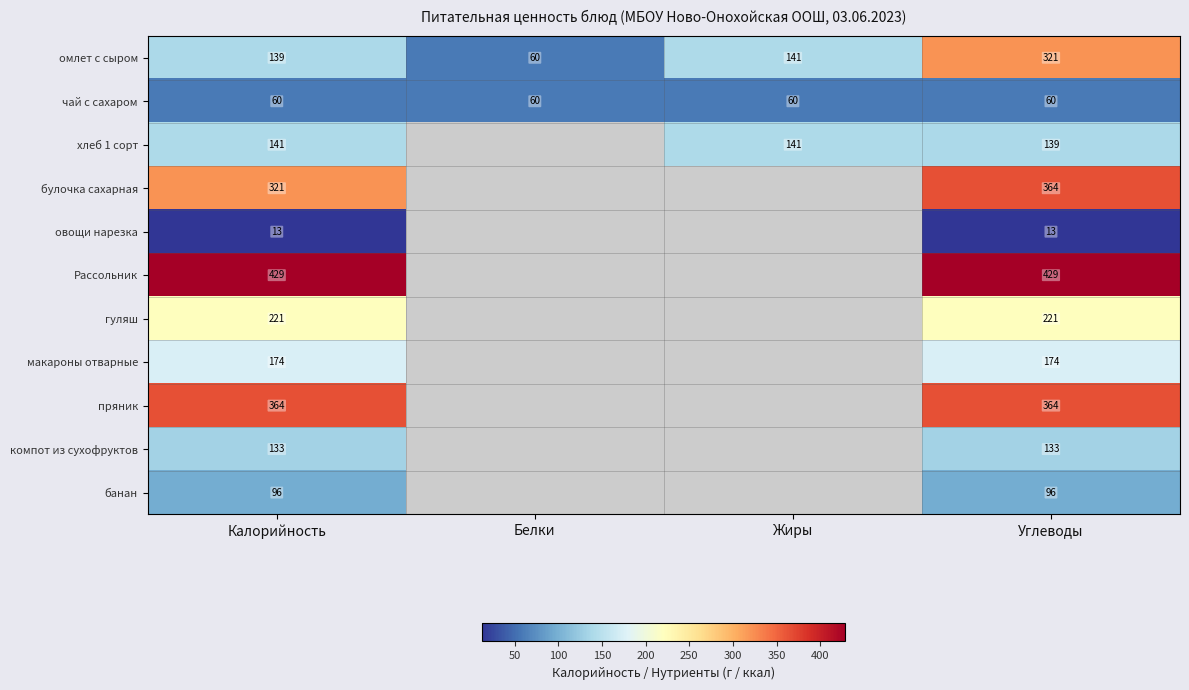

What is the minimum value for гуляш?

221.0